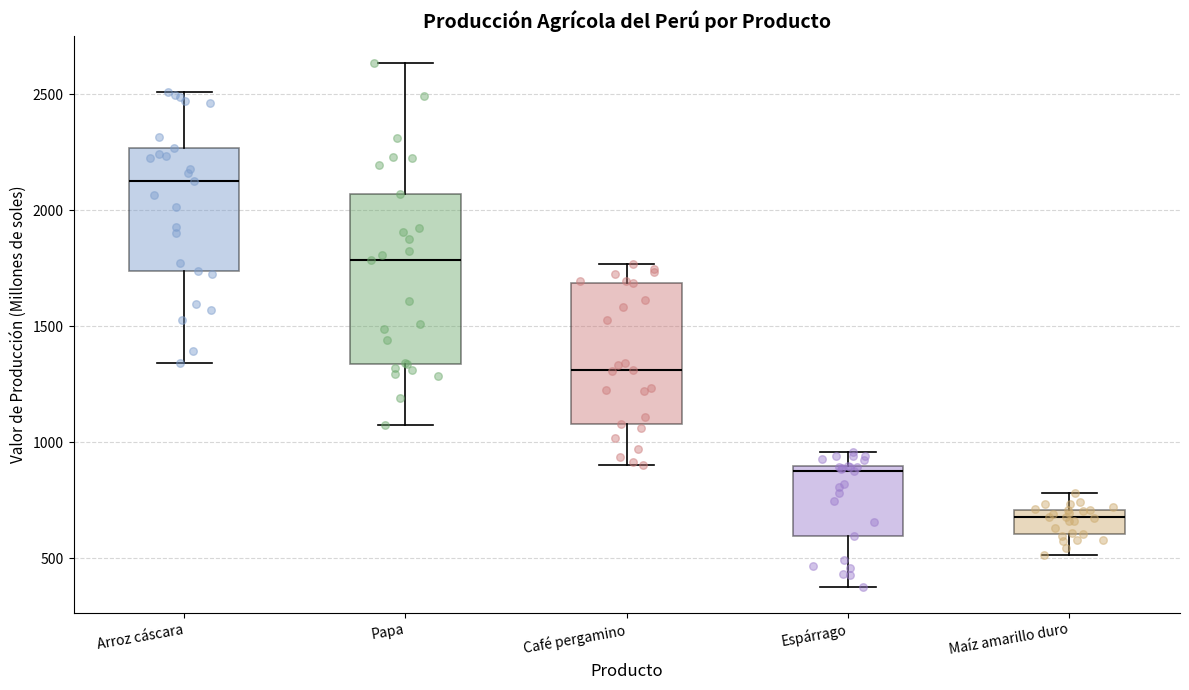

Reading left to right, read every box against the y-axis: the position of its median line, the range the box covers, and the ends of its whiskers. The values are not printed on the chart, so give them approximately, as read against the axis.

Arroz cáscara: median 2150, box 1750 to 2250, whiskers 1350 to 2500
Papa: median 1800, box 1350 to 2050, whiskers 1100 to 2650
Café pergamino: median 1300, box 1100 to 1700, whiskers 900 to 1750
Espárrago: median 900 (just below the box's upper edge), box 600 to 900, whiskers 400 to 950
Maíz amarillo duro: median 700 (just below the box's upper edge), box 600 to 700, whiskers 500 to 800